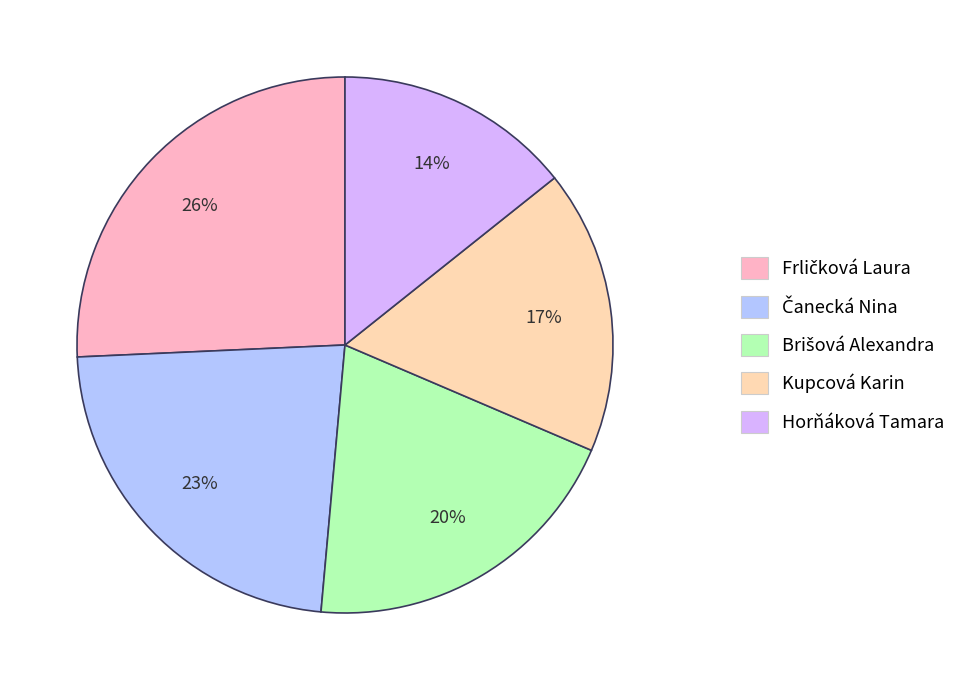

To the nearest percent, what is the average slice percentage?

20%